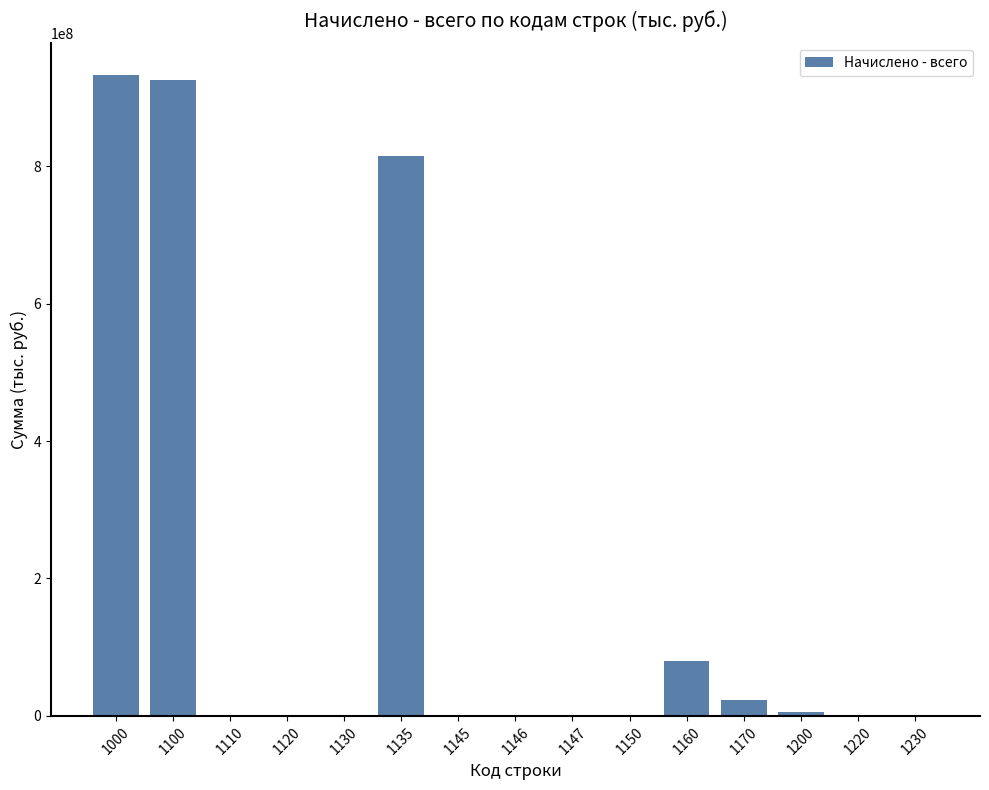

At which label is the value closest to 466059770?

1135